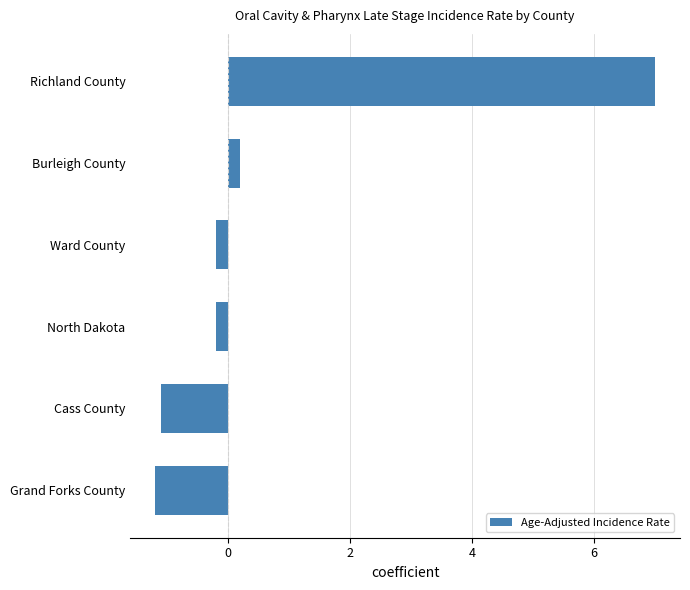

What is the change in value from Burleigh County to Richland County?

+6.8